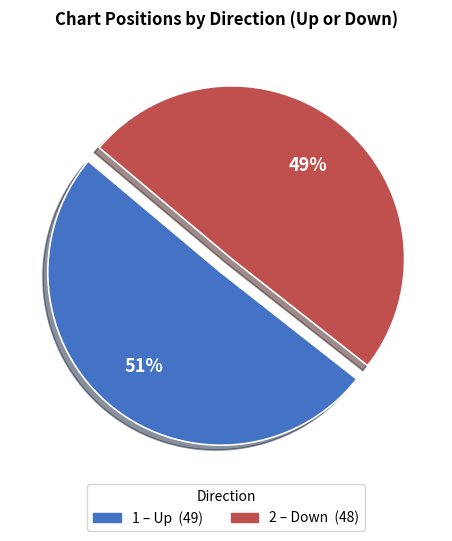

Does any single category account for the majority?

Yes